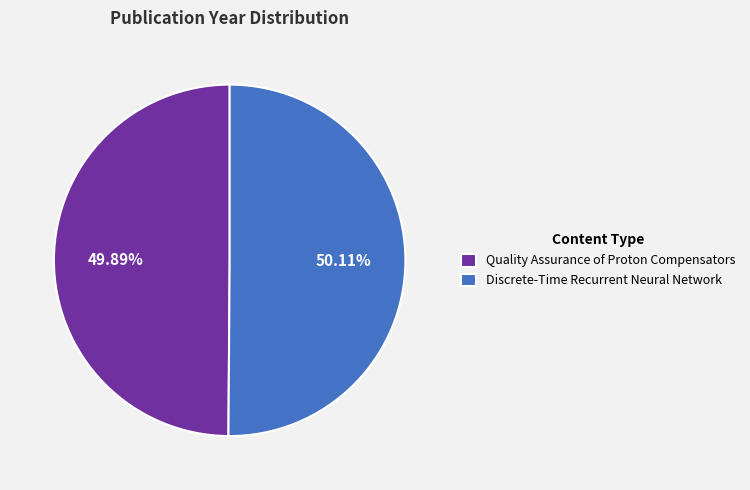

What is the ratio of the value at Quality Assurance of Proton Compensators to the value at Discrete-Time Recurrent Neural Network?

1.0